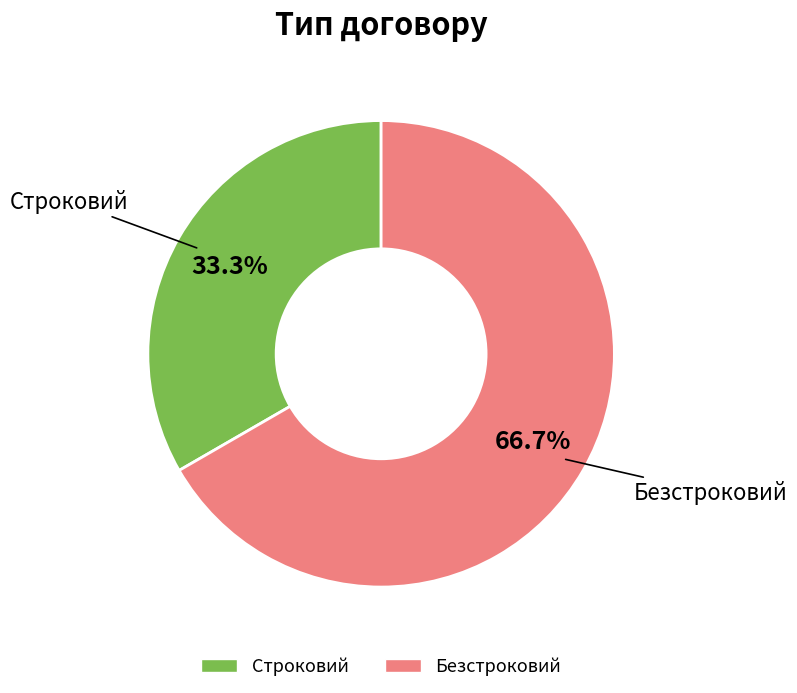

Approximately how many times larger is the value at Строковий compared to Безстроковий?

0.5